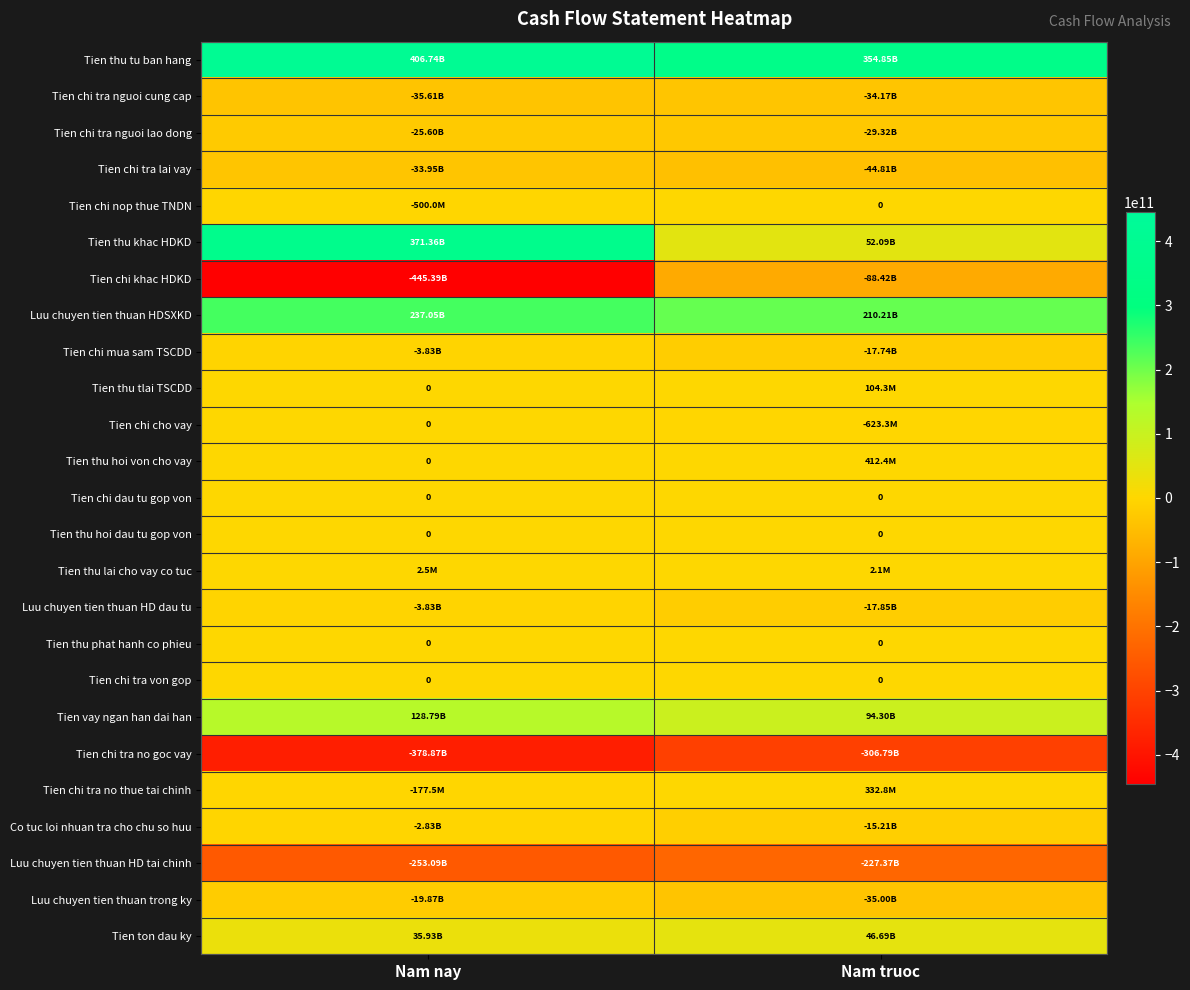

Which category has the lowest value across all series?

Nam nay